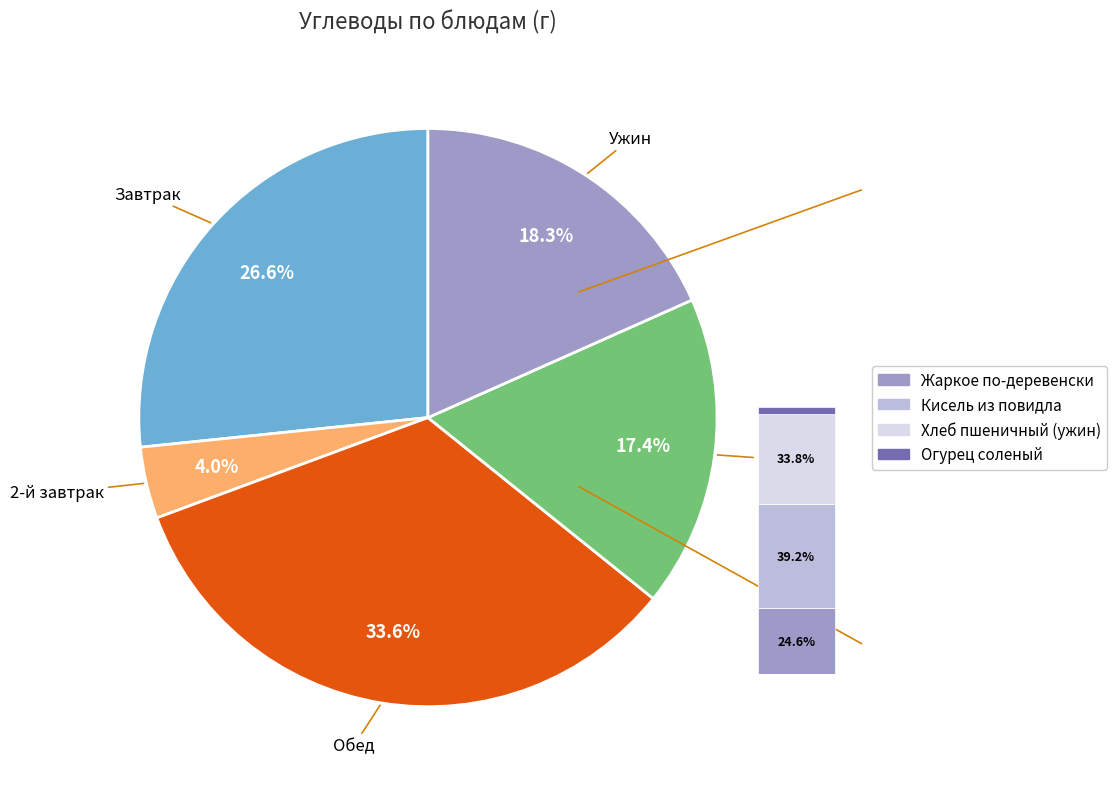

Is it true that Кисель из повидла is 1% of the pie?

False